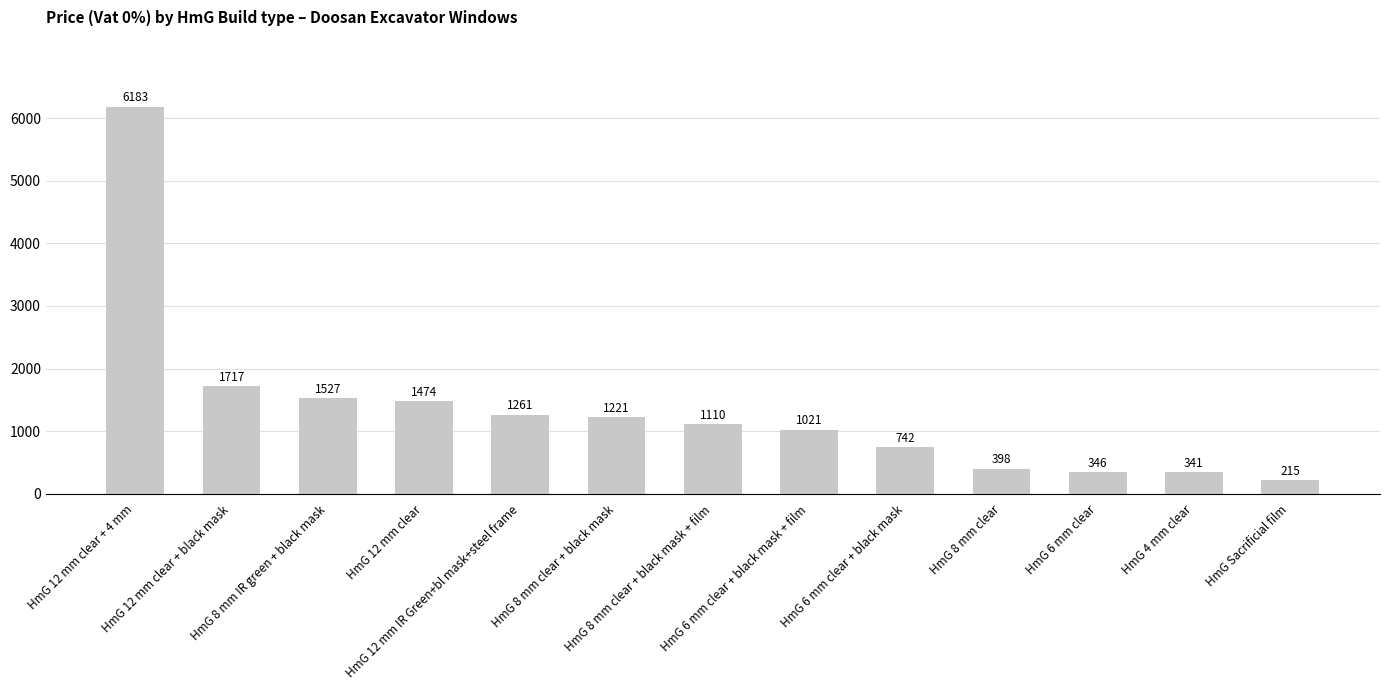

Are the bars horizontal?

No